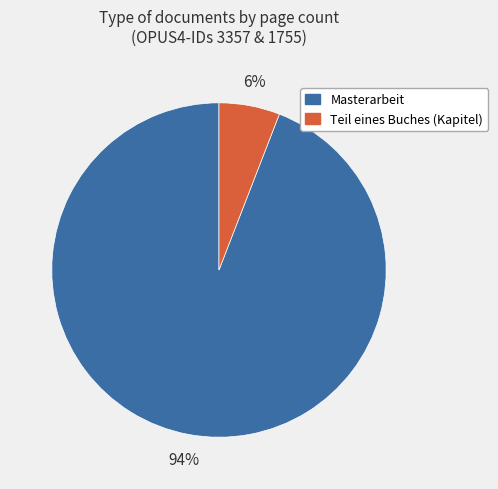

Is the sum of Masterarbeit and Teil eines Buches (Kapitel) greater than half?

Yes